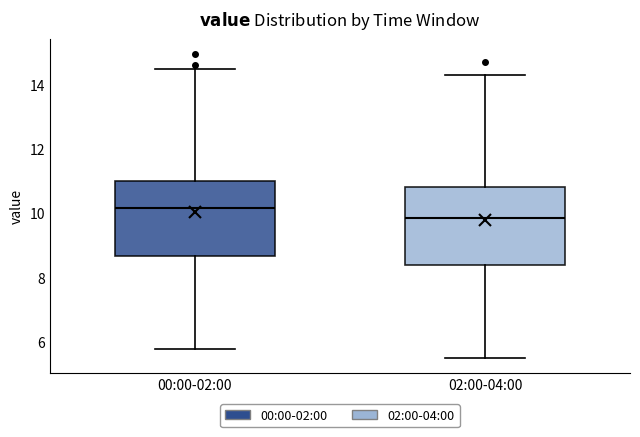

Reading left to right, transcribe this box plot: for each box, give where its median line is, the range the box spans, and where its two whiskers end, as read against the y-axis. The values are not printed on the chart, so give them approximately, as read against the axis.

00:00-02:00: median 10.2, box 8.6 to 11.0, whiskers 5.8 to 14.4
02:00-04:00: median 9.8, box 8.4 to 10.8, whiskers 5.6 to 14.4